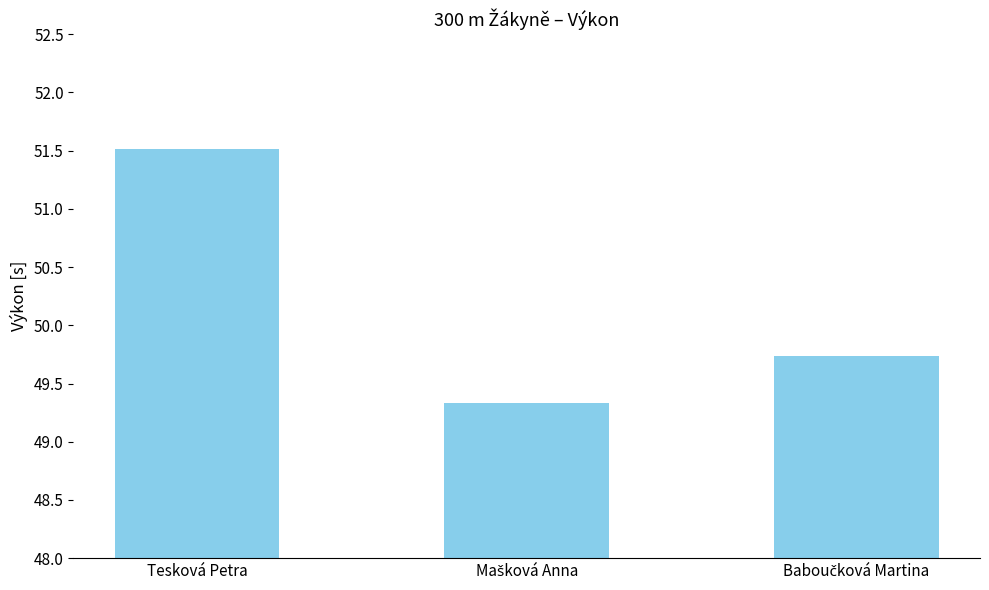

What is the label of the 3rd bar from the right?

Tesková Petra